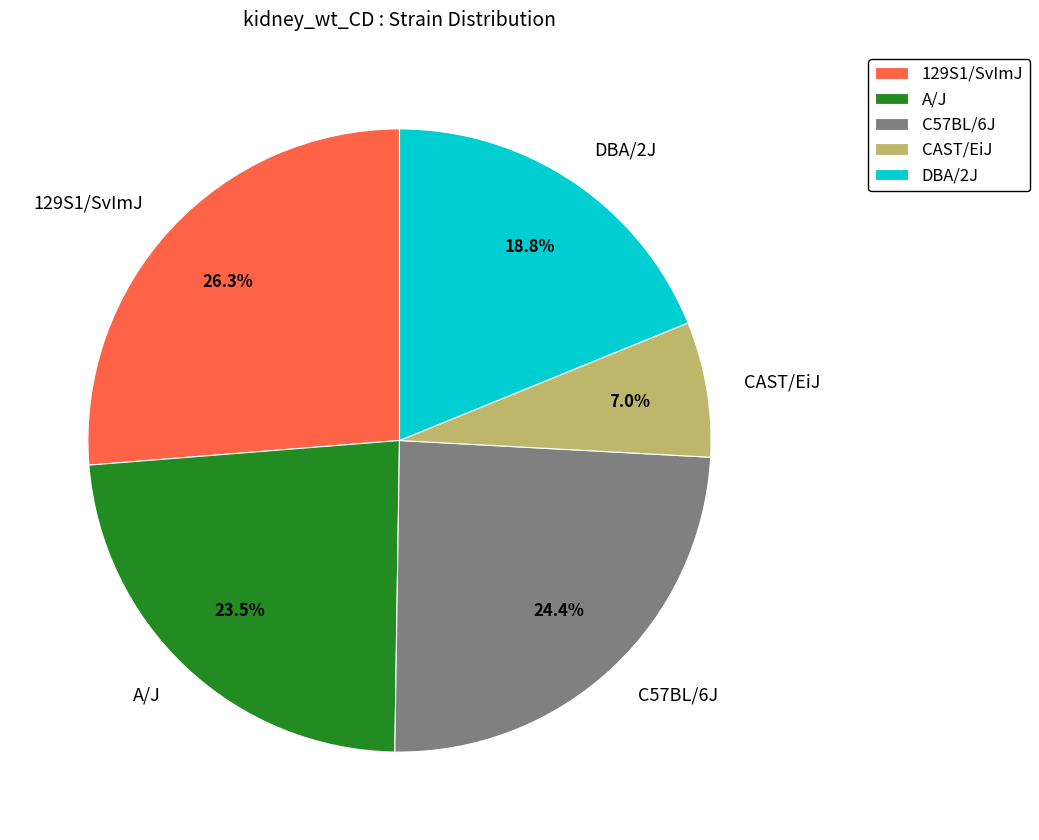

What percentage is the C57BL/6J slice, to the nearest percent?

24%